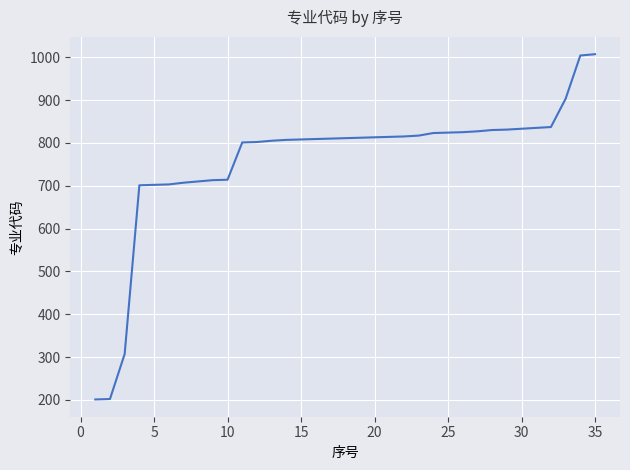

What is the maximum value shown in the chart?

1007